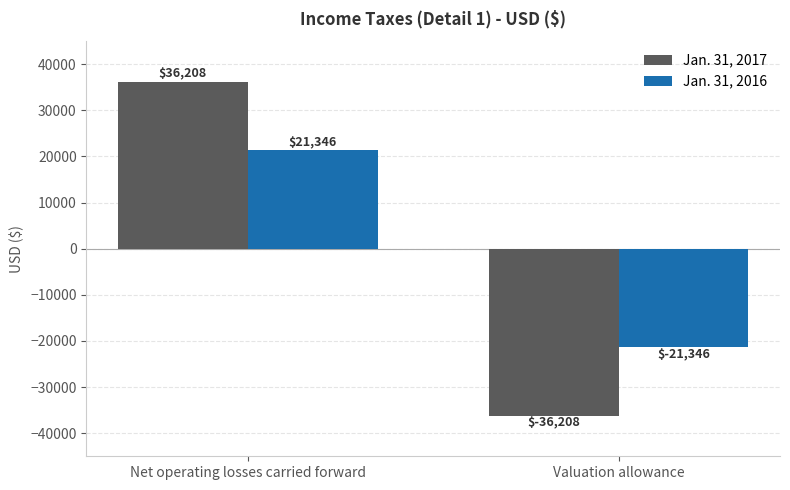

List the labels in order of Jan. 31, 2017 value, smallest first.

Valuation allowance, Net operating losses carried forward